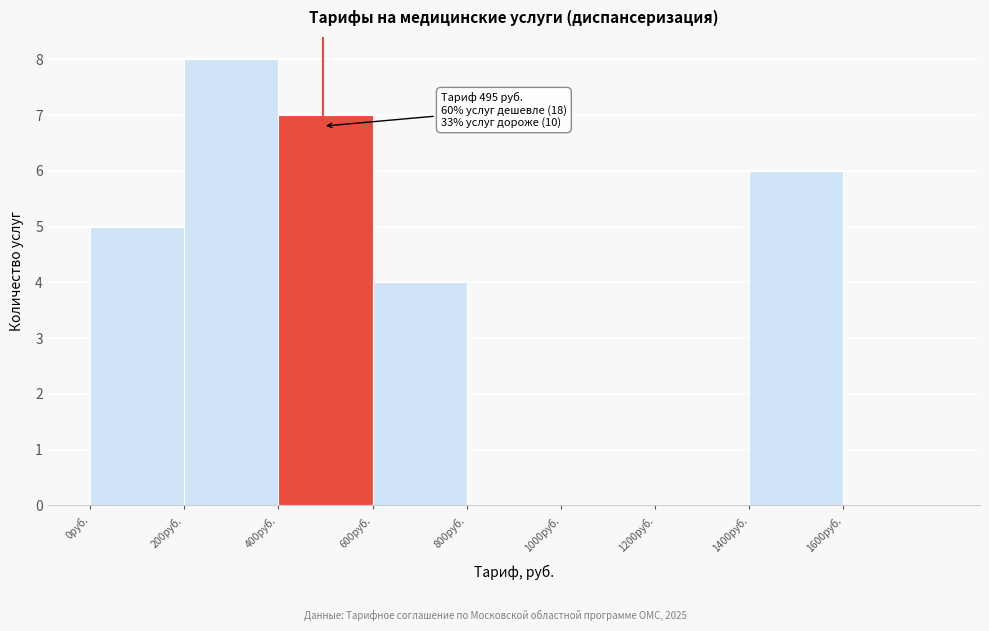

Over which range of the x-axis is the bar tallest?

200 to 400